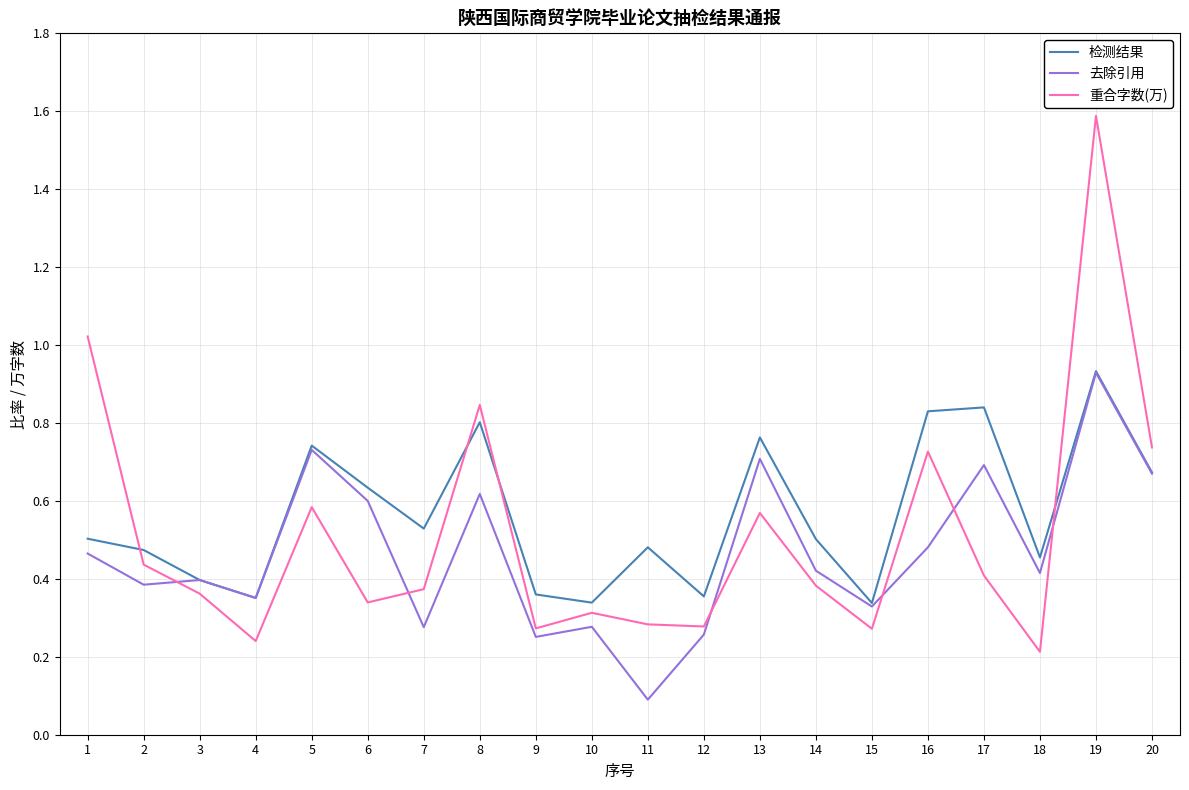

What are all the series names shown in the legend?

检测结果, 去除引用, 重合字数(万)